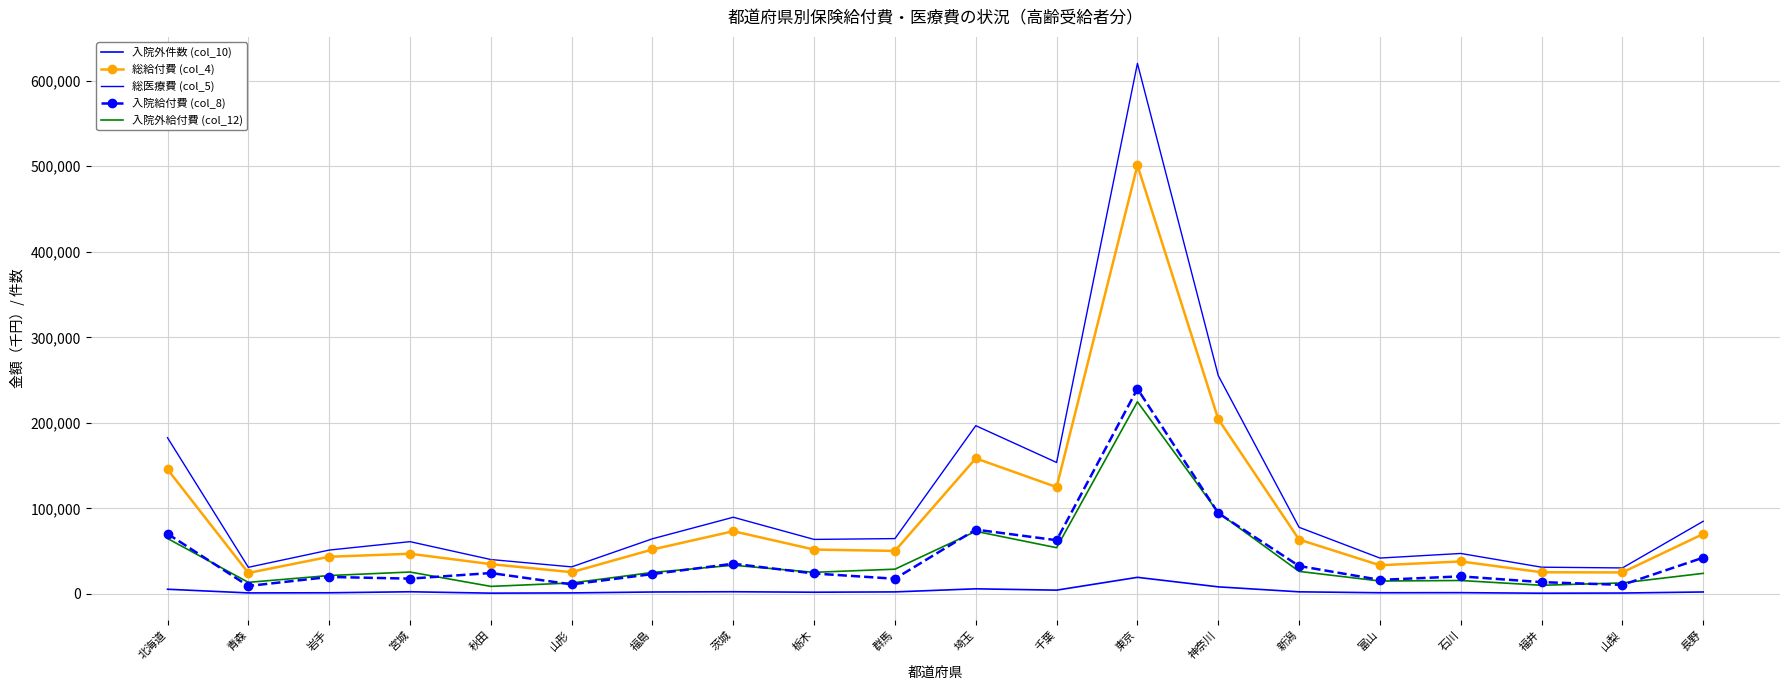

Rank the series at 東京 from highest to lowest value.

総医療費 (col_5), 総給付費 (col_4), 入院給付費 (col_8), 入院外給付費 (col_12), 入院外件数 (col_10)